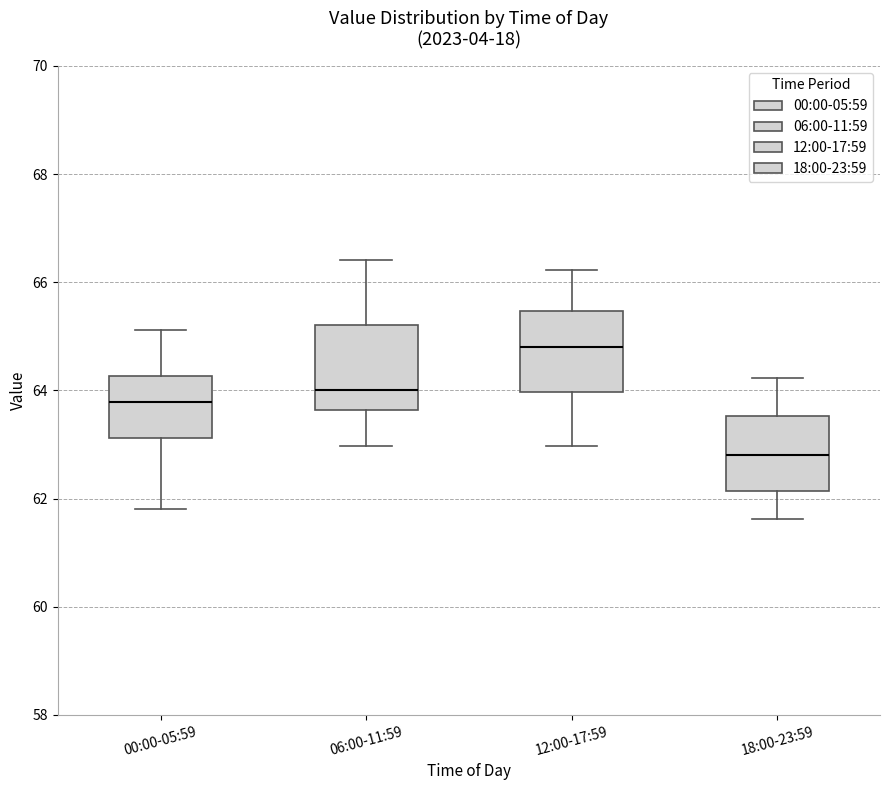

Which box has the highest median line?

12:00-17:59